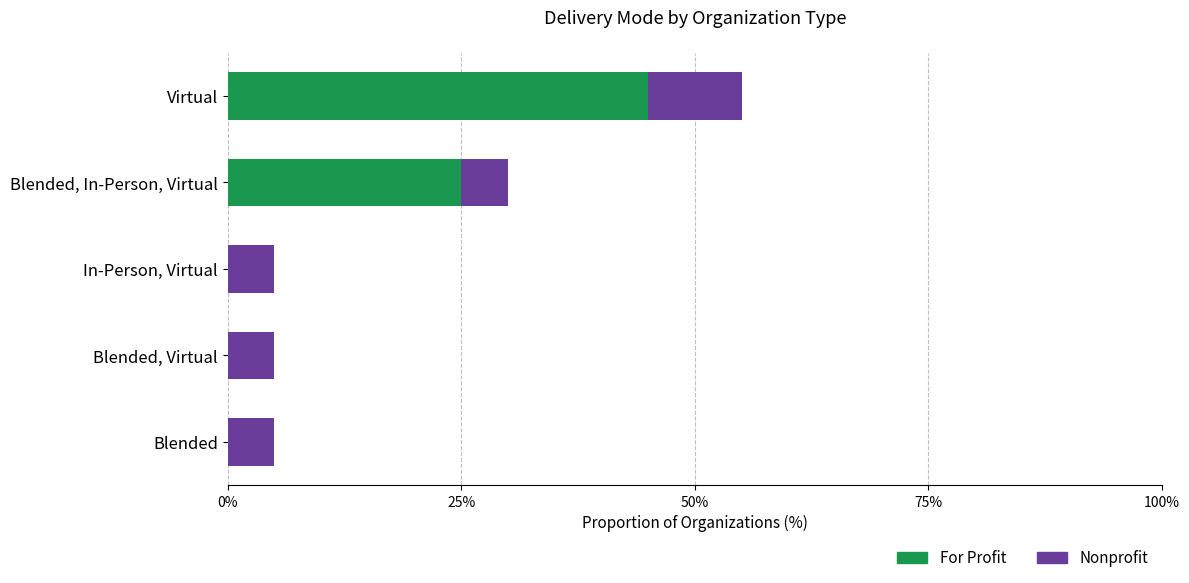

What is the average value of the For Profit series?

14